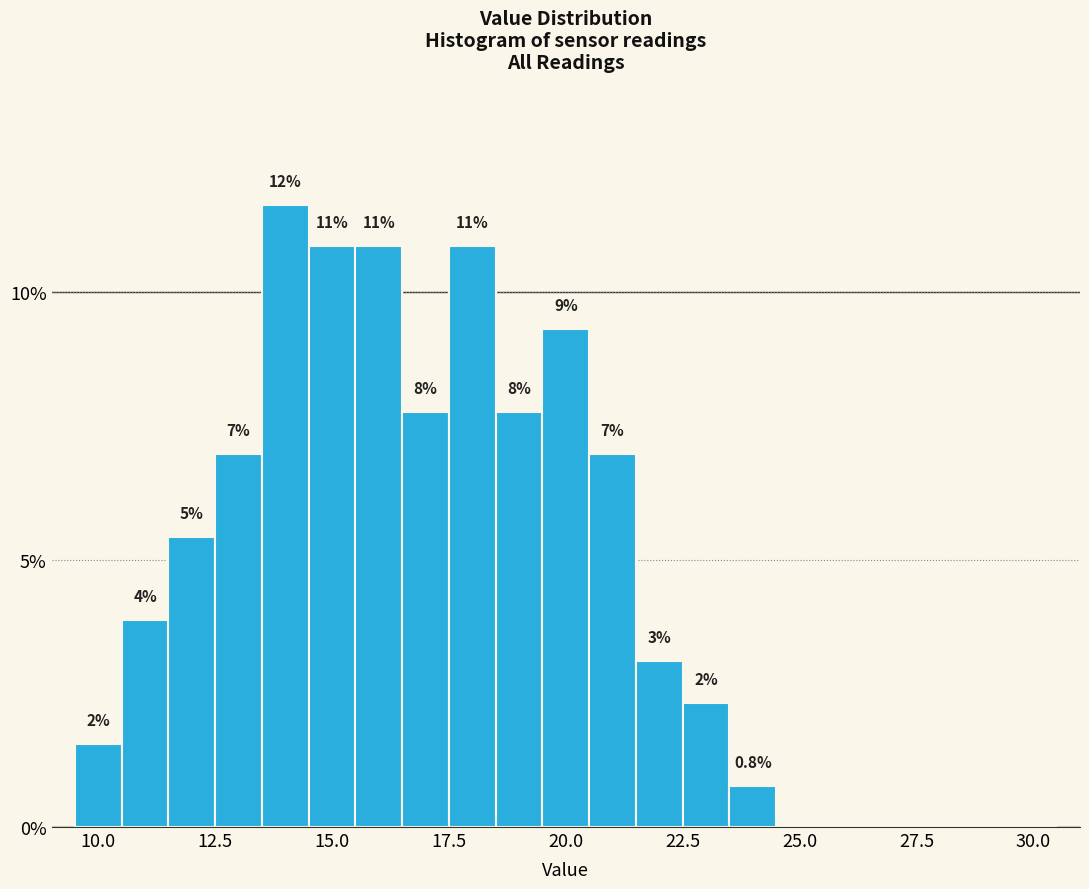

Around what value on the x-axis is the tallest bar? Give the approximate position of its centre, as read against the axis.

14.0